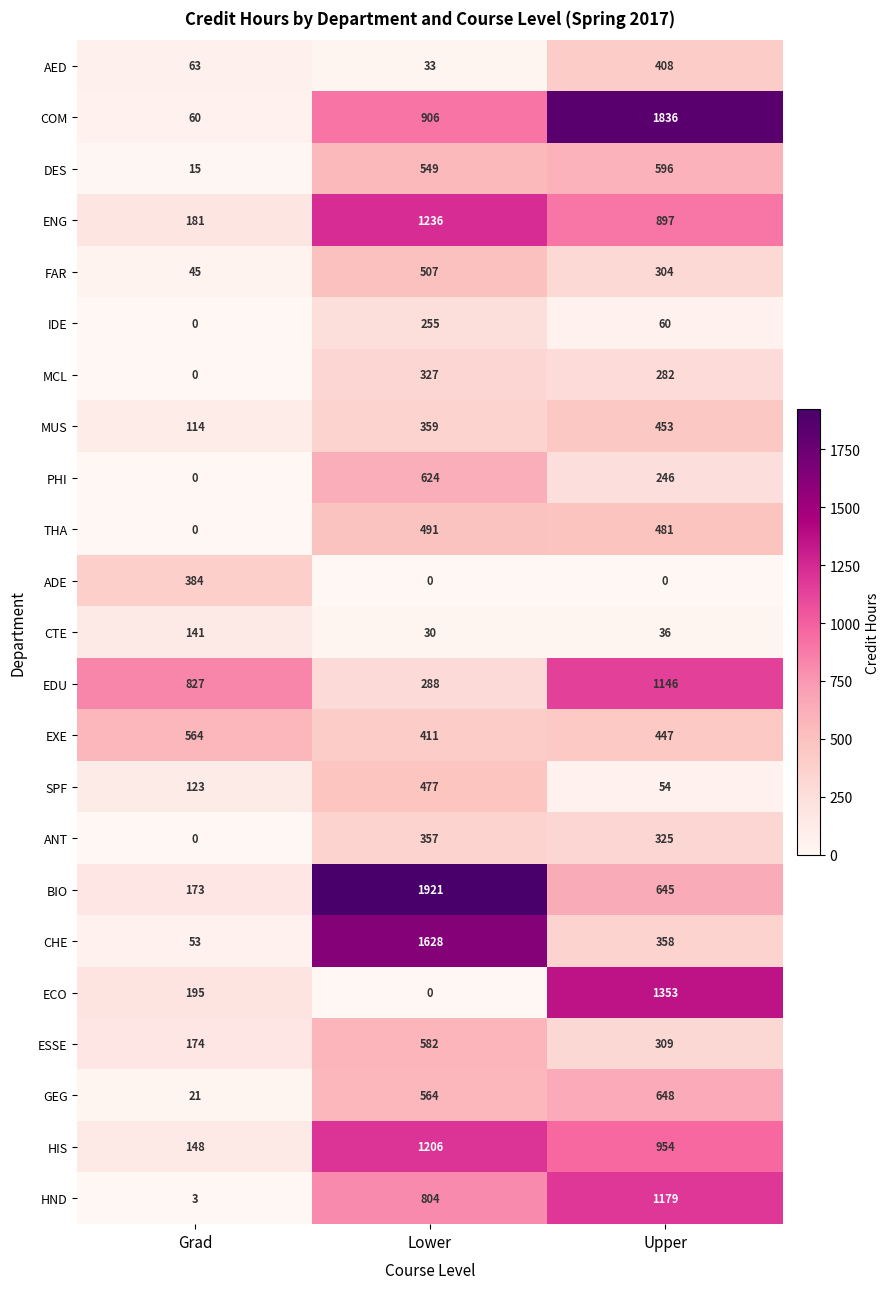

How many categories are shown in the chart?

3